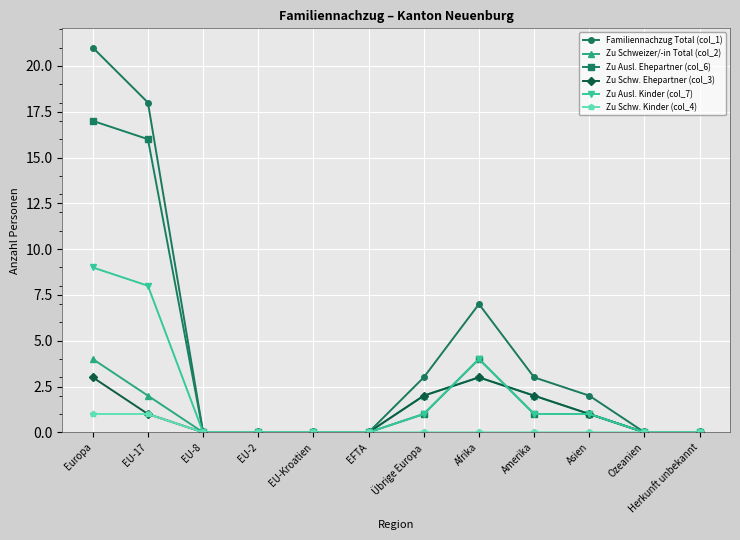

At which category is the sum across all series the highest?

Europa